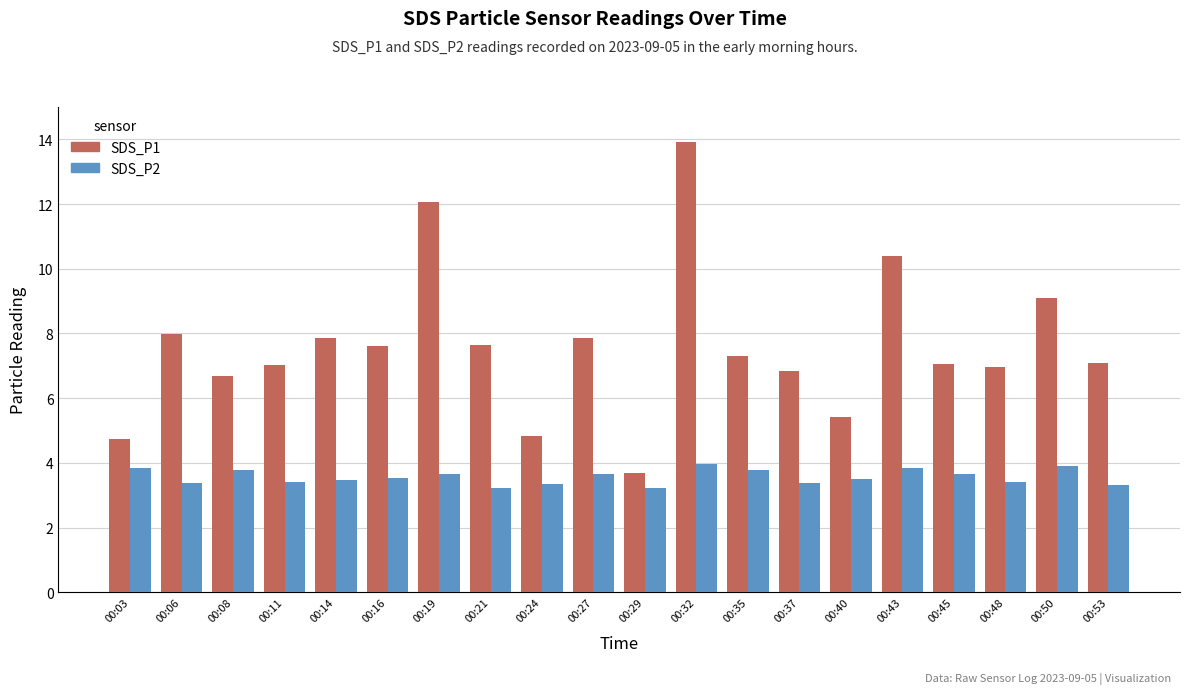

What is the difference between the highest and lowest values at 00:40?

1.9